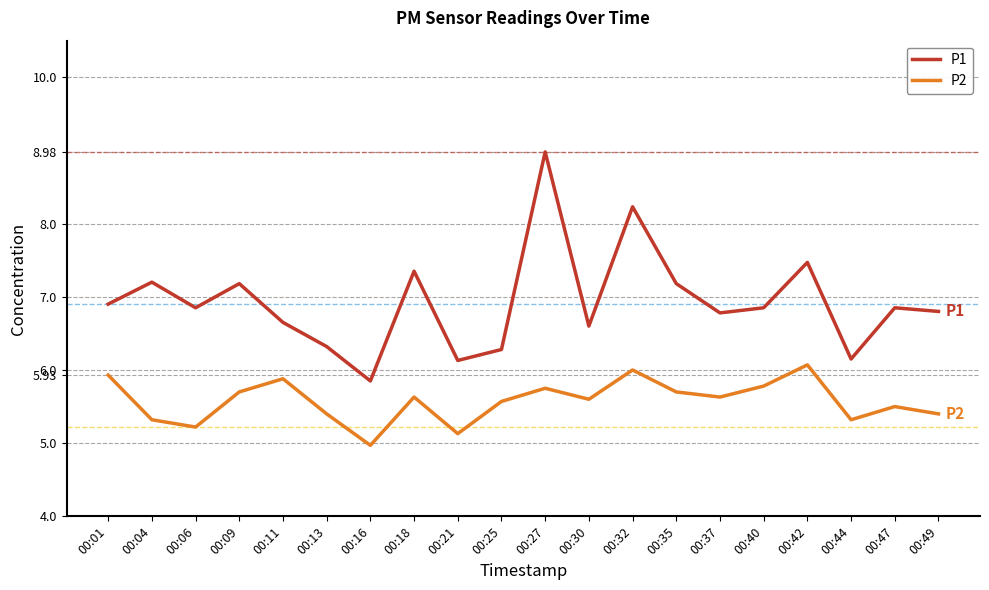

What is the highest value of the P2 series?

6.1